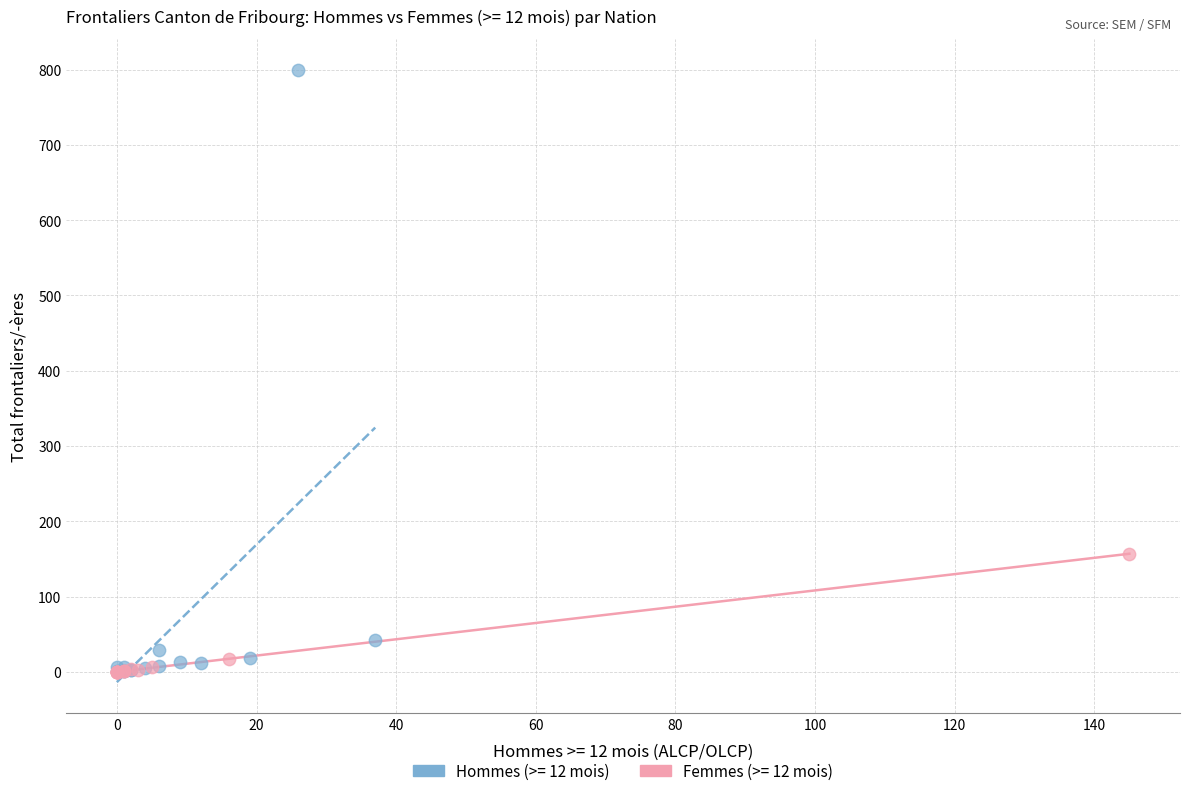

Which series has the largest Y range (max minus min)?

Hommes (>= 12 mois)